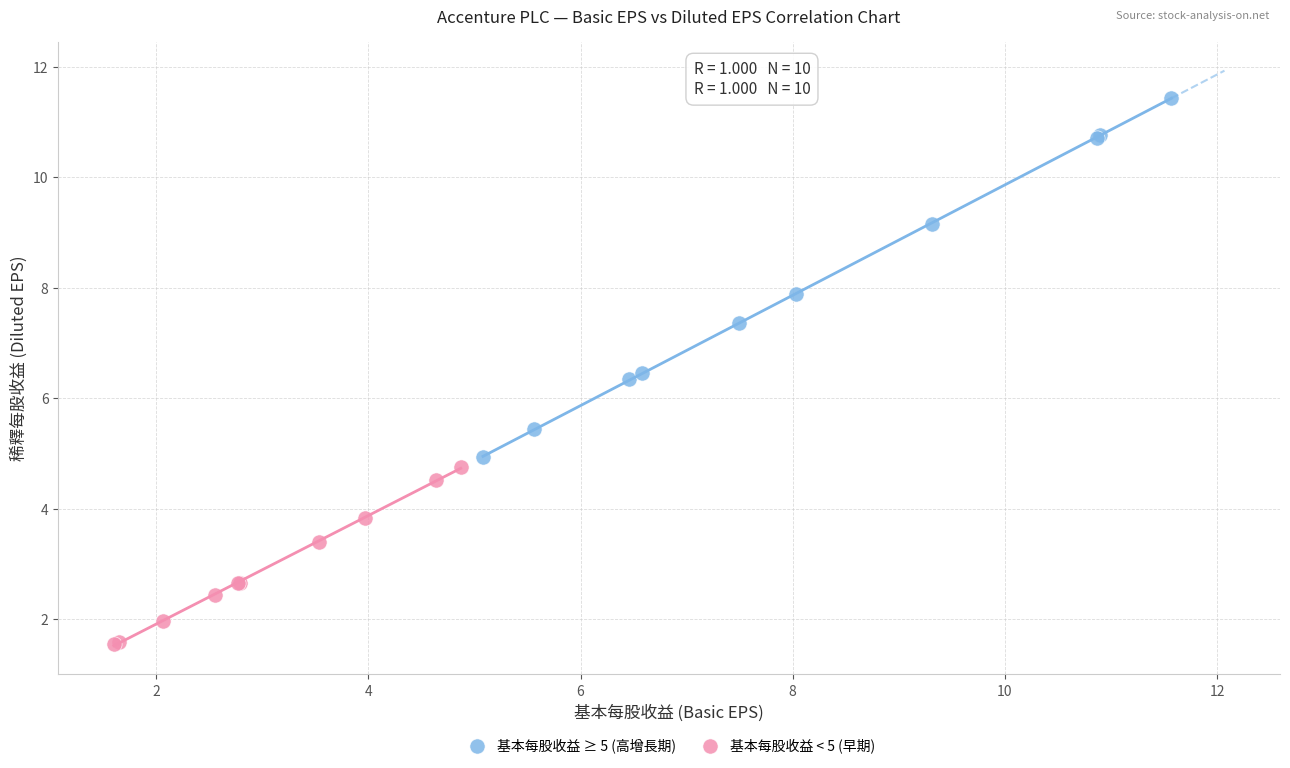

What are all the series names shown in the legend?

基本每股收益 ≥ 5 (高增長期), 基本每股收益 < 5 (早期)